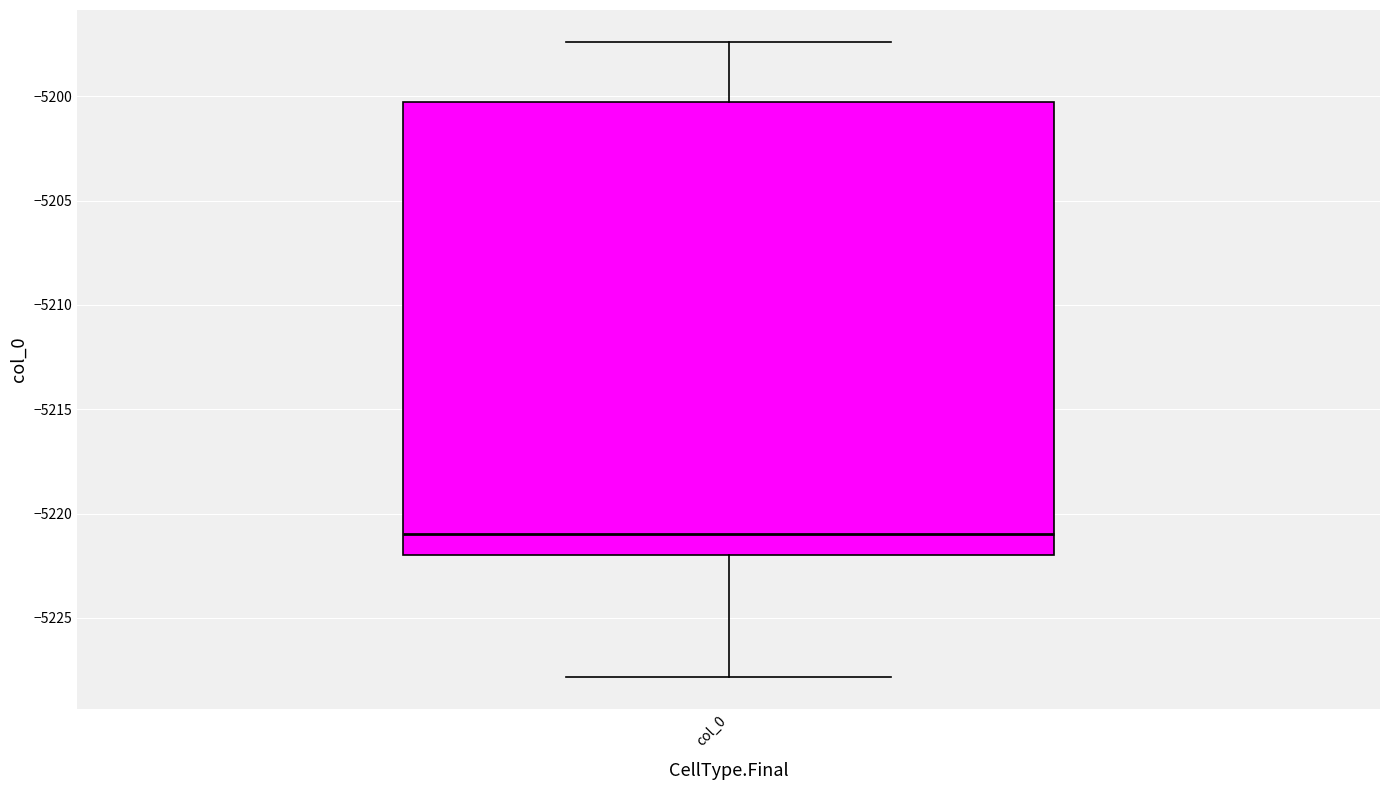

Read this box plot against the y-axis: the position of the median line, the range covered by the box, and the ends of both whiskers. The values are not printed on the chart, so give them approximately, as read against the axis.

median -5221.0, box -5222.0 to -5200.5, whiskers -5228.0 to -5197.5